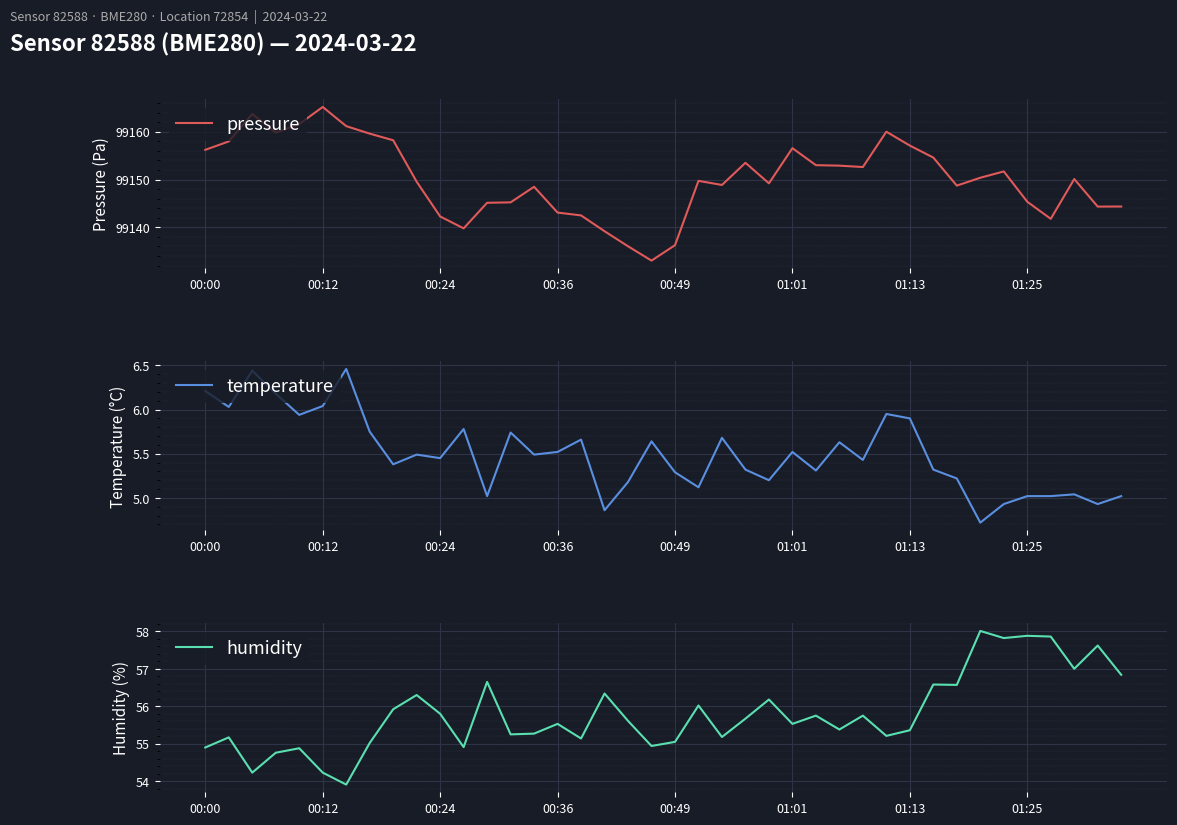

What is the greatest value displayed?

99165.2